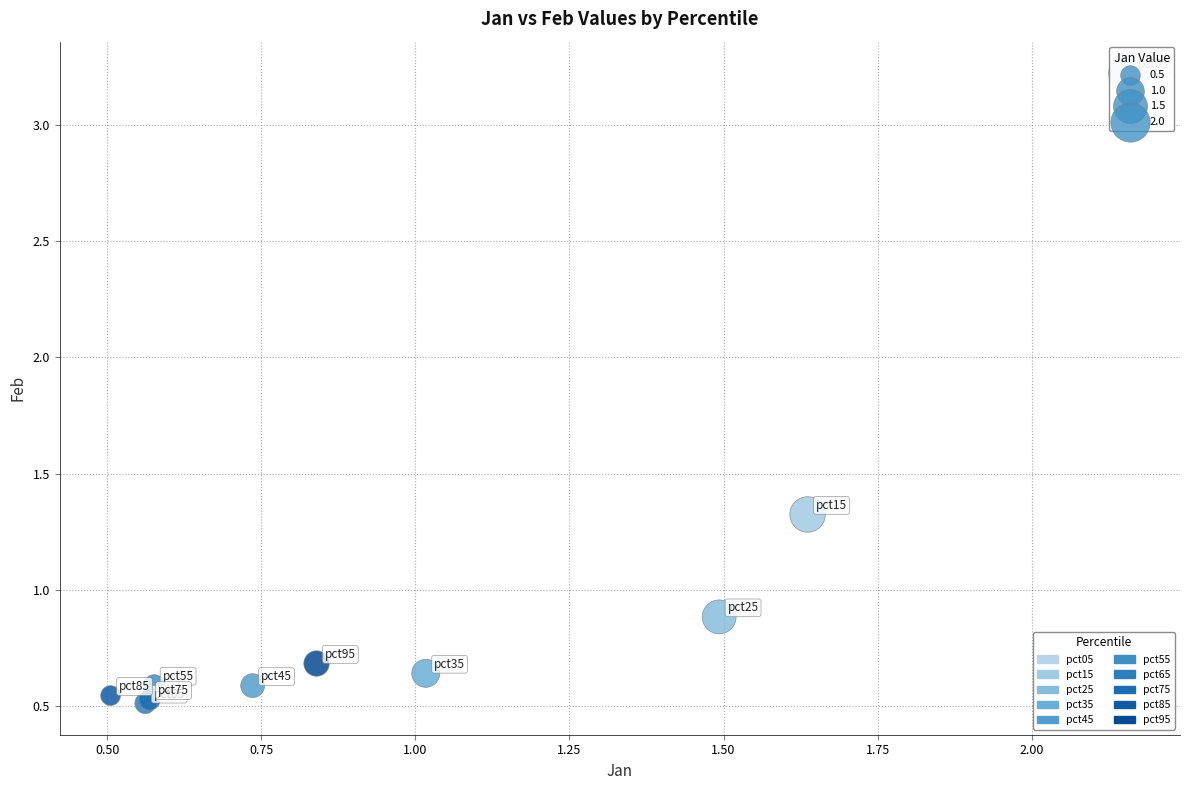

What Y value in the scatter plot is closest to 1?

0.9